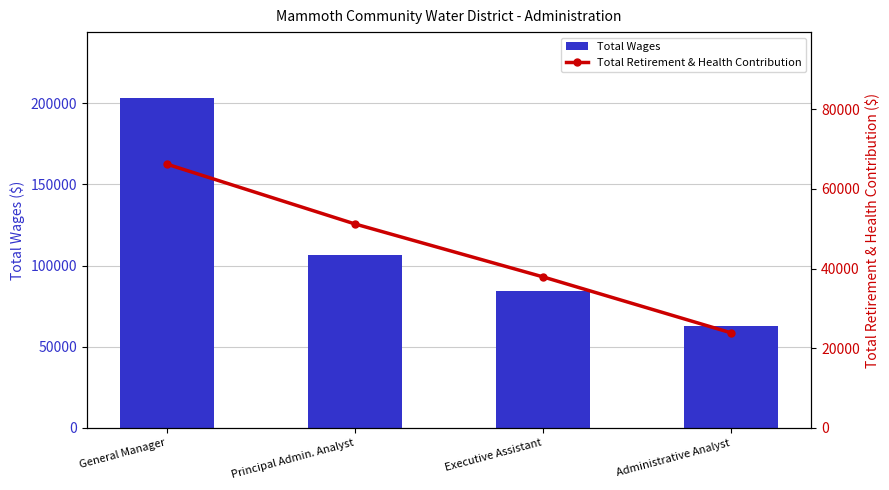

What is the lowest value of the Total Retirement & Health Contribution series?

23856